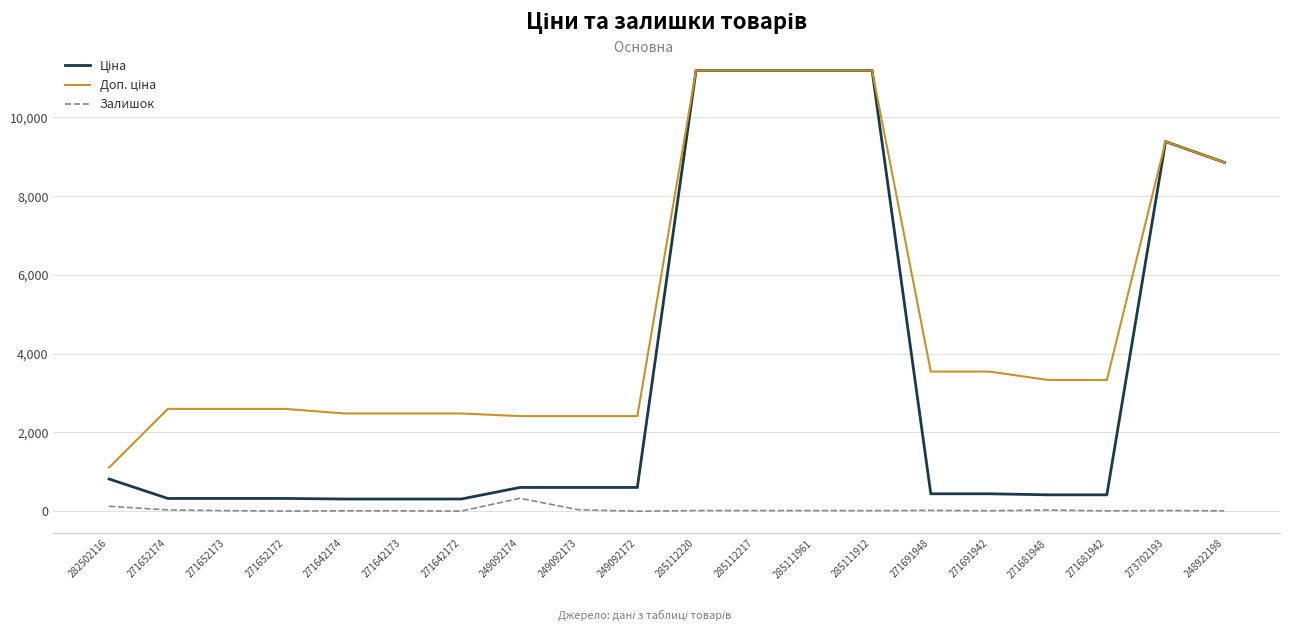

Does the chart display data point markers on the line(s)?

No